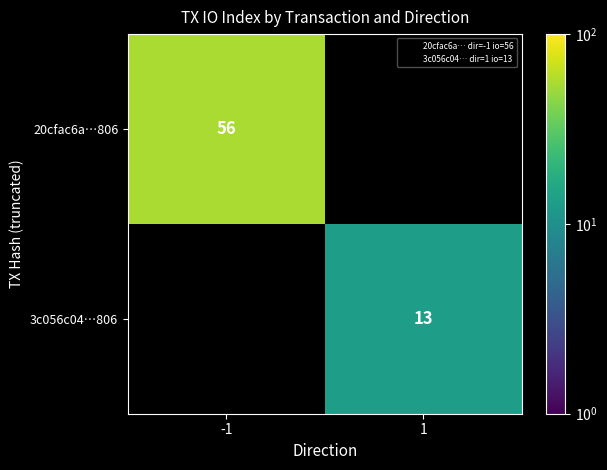

The value of 20cfac6a…806 at -1 is 17. True or false?

False